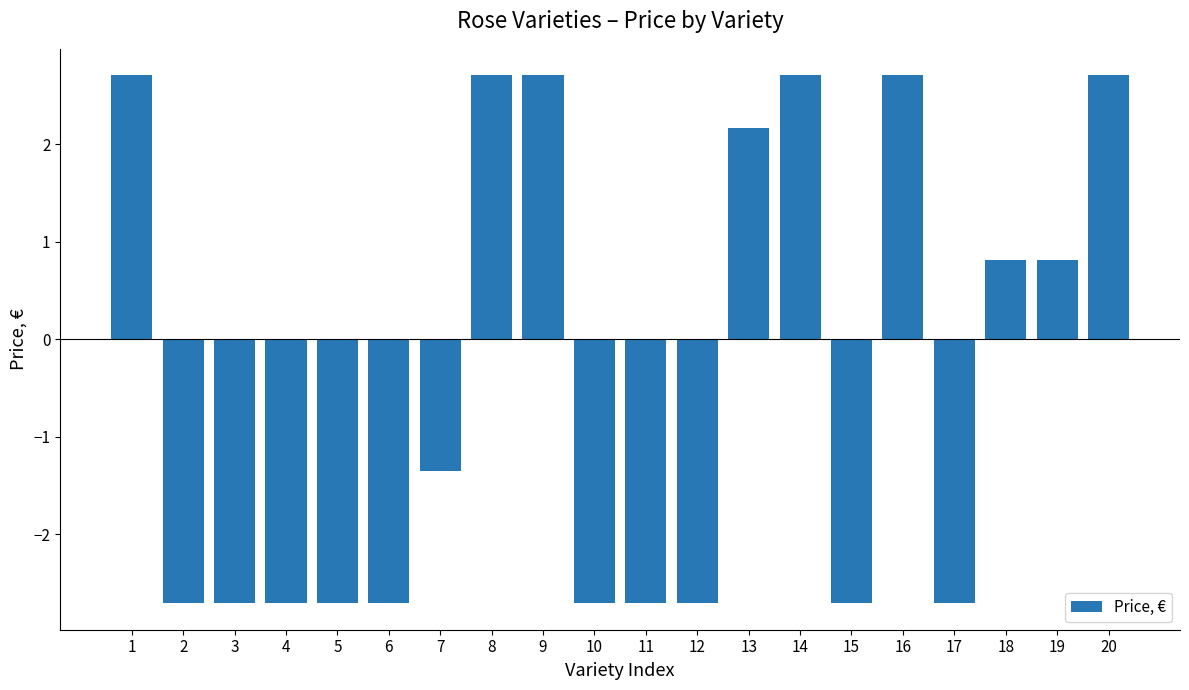

What is the smallest value displayed?

-2.7